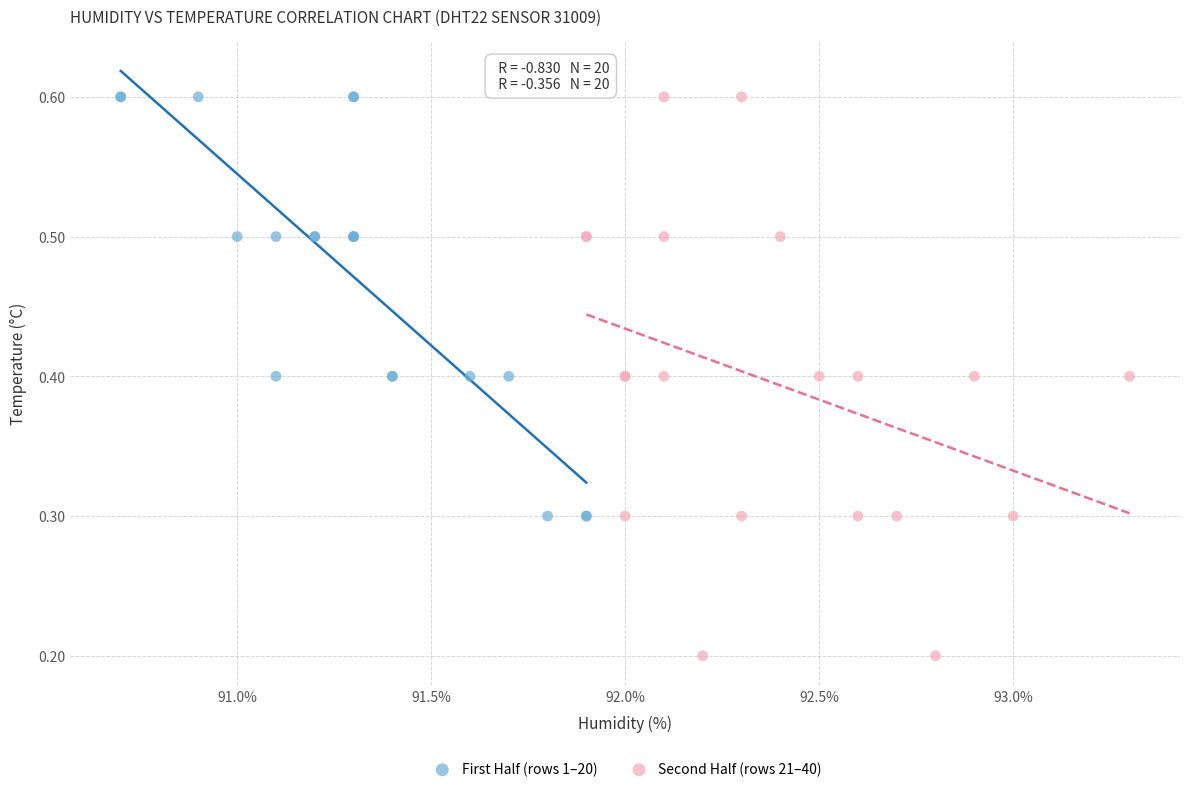

Which series reaches the minimum Y coordinate?

Second Half (rows 21–40)